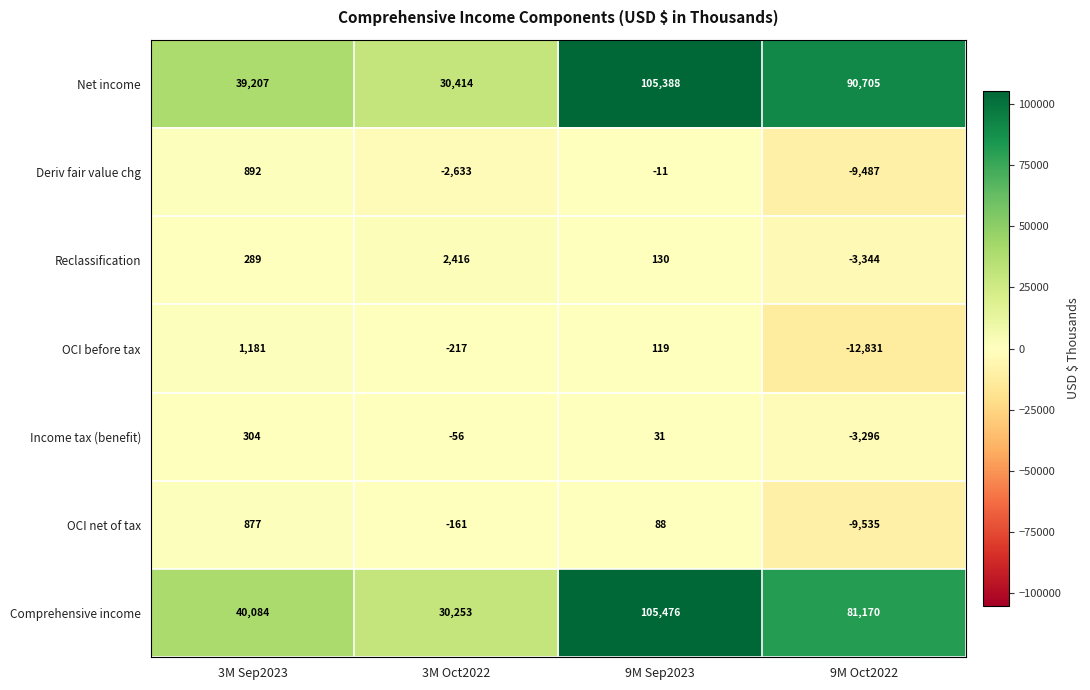

At which category does the chart reach its minimum across all series?

9M Oct2022